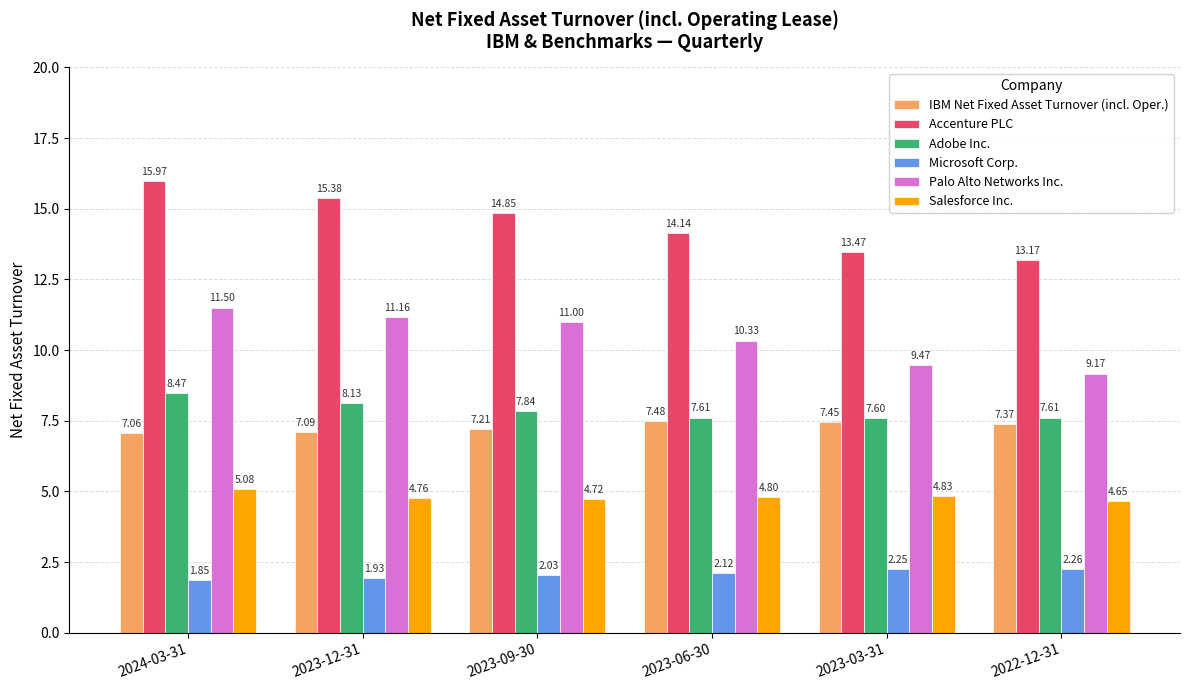

Where does the Palo Alto Networks Inc. series first go above 11?

2024-03-31